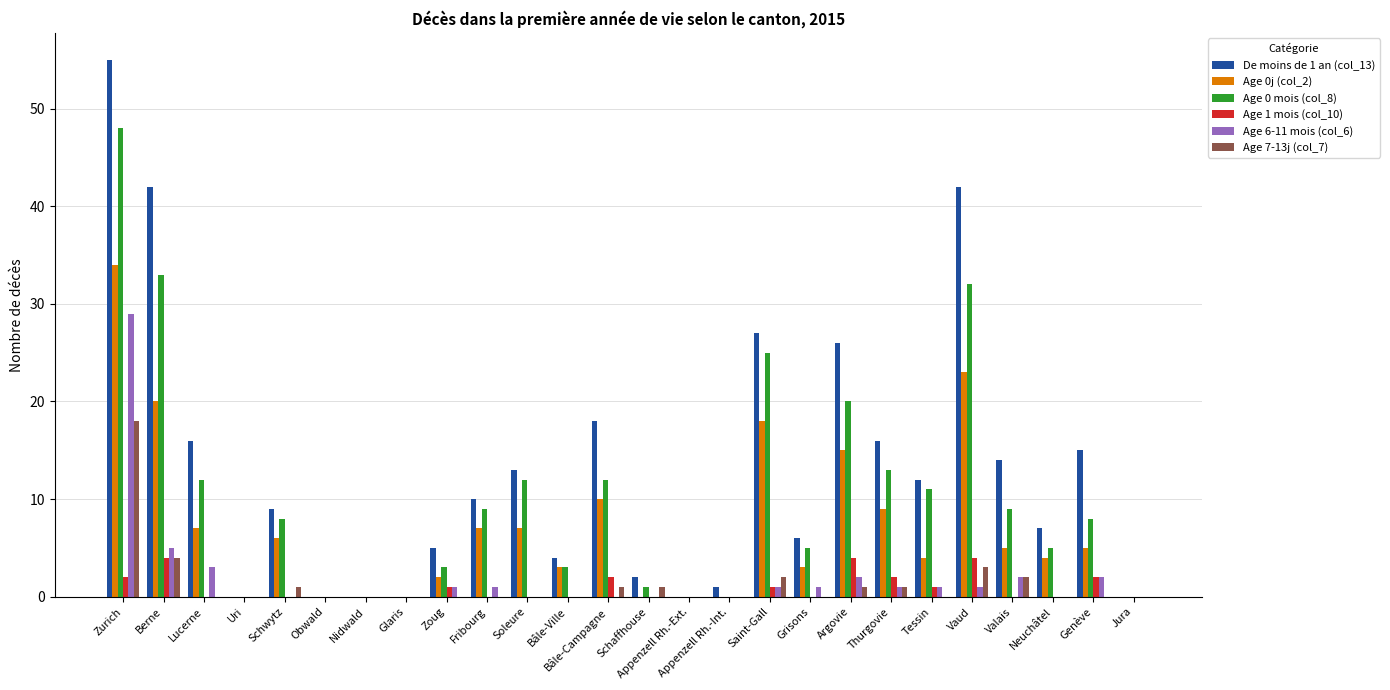

What is the maximum value shown in the chart?

55